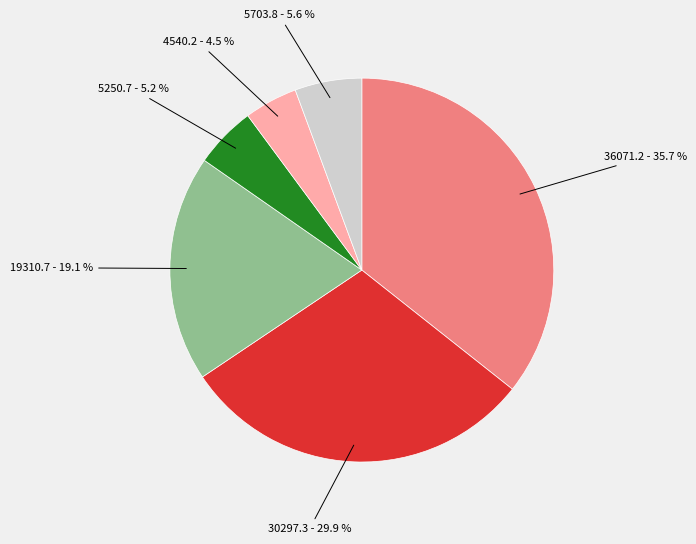

Is there any slice that represents more than half of the pie?

No